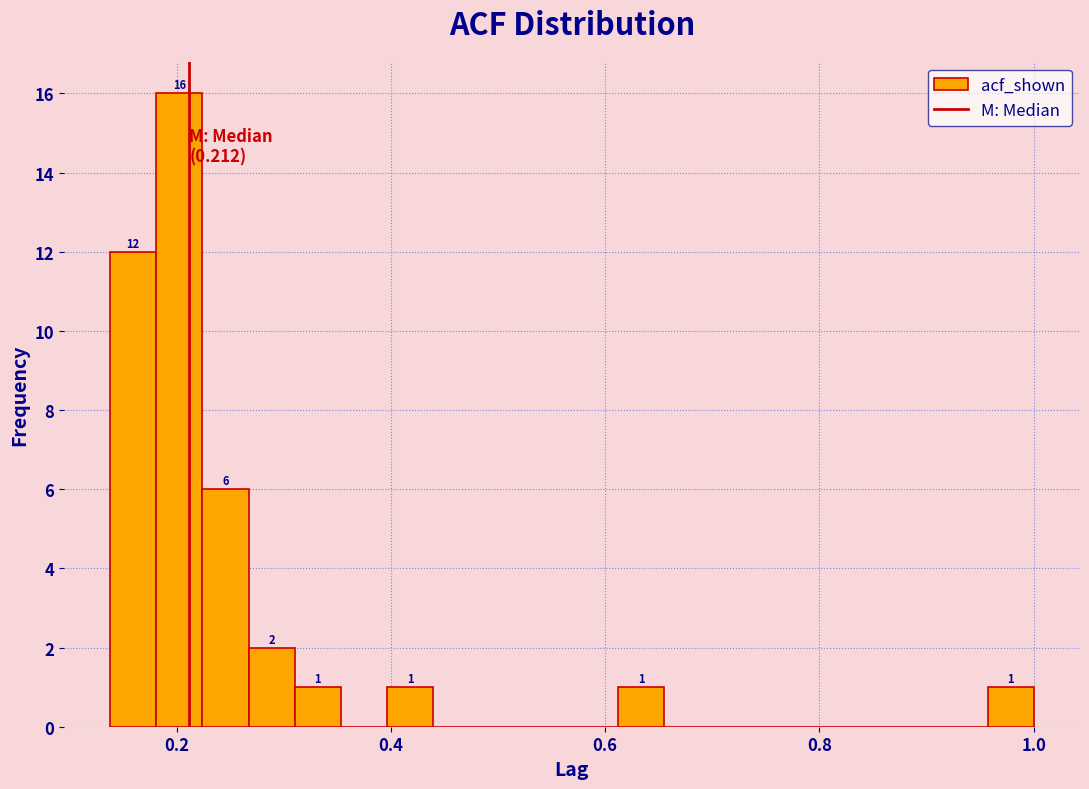

Read against the x-axis, roughly where is the centre of the tallest bar?

0.20